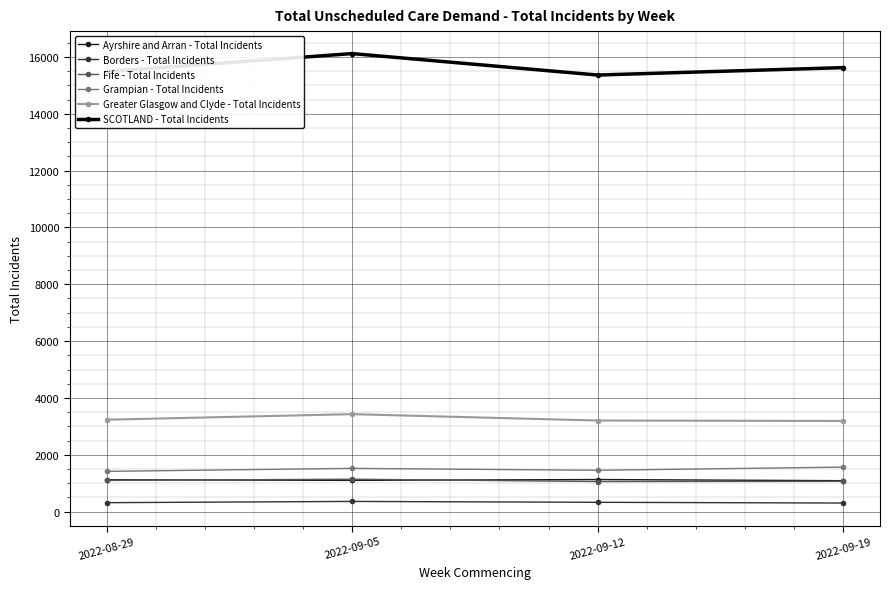

In Fife - Total Incidents, how many points are lower than both neighbors (excluding endpoints)?

1